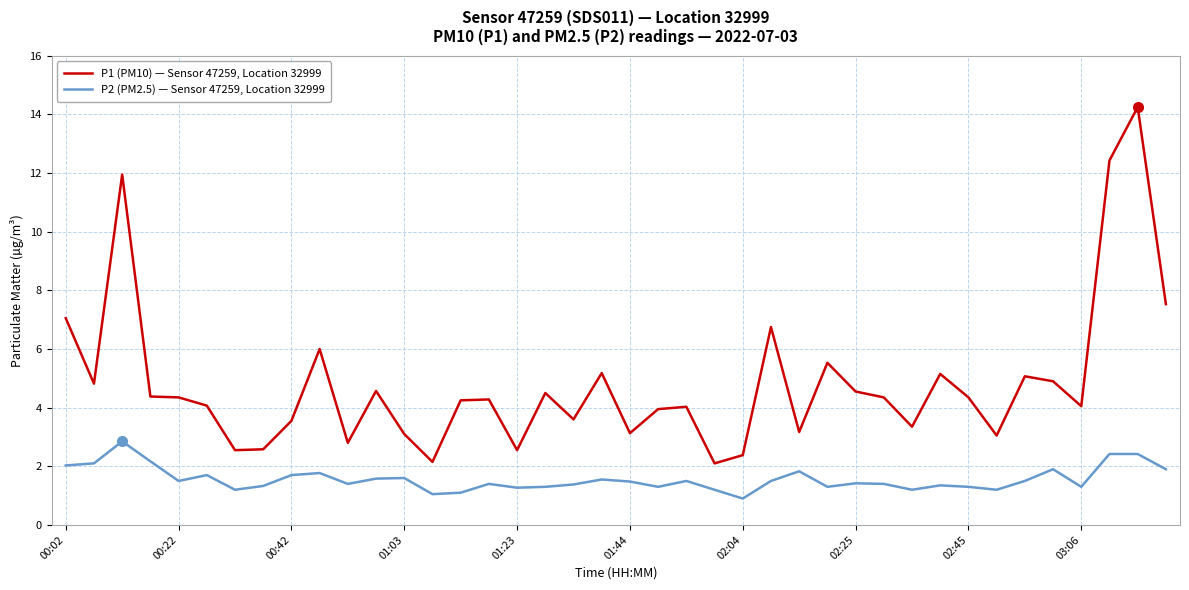

Which series has the largest total across all categories?

P1 (PM10) — Sensor 47259, Location 32999